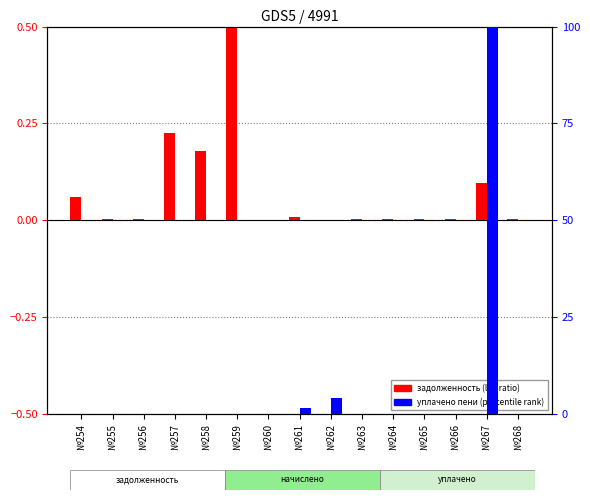

At which label is задолженность (scaled) closest to 0?

№260